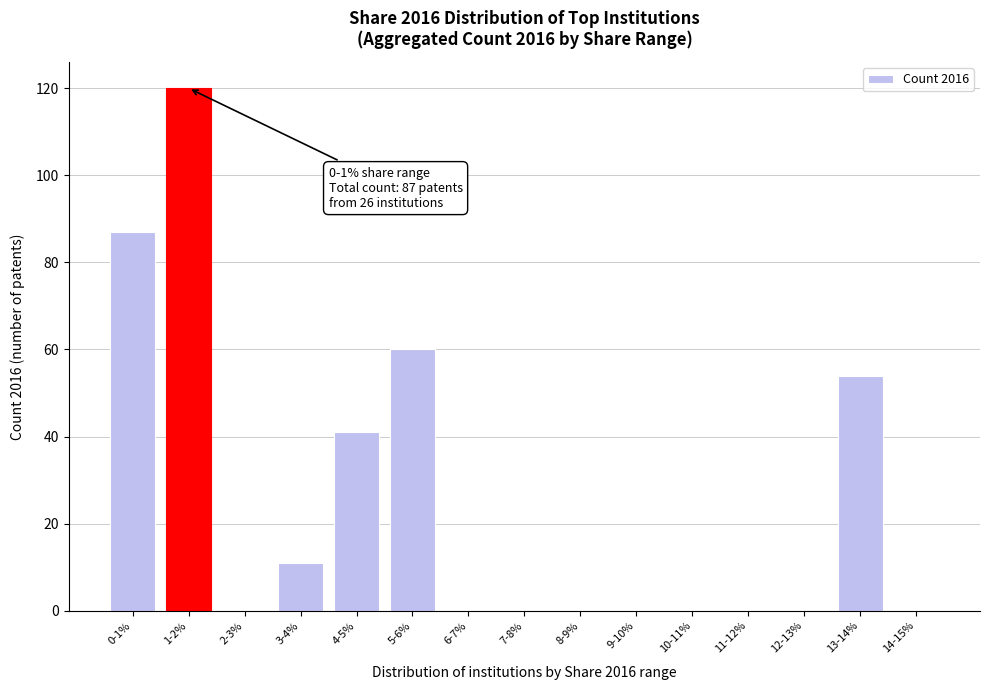

Reading left to right, what are all the values shown in this chart?

0-1%=87	1-2%=120	2-3%=0	3-4%=11	4-5%=41	5-6%=60	6-7%=0	7-8%=0	8-9%=0	9-10%=0	10-11%=0	11-12%=0	12-13%=0	13-14%=54	14-15%=0